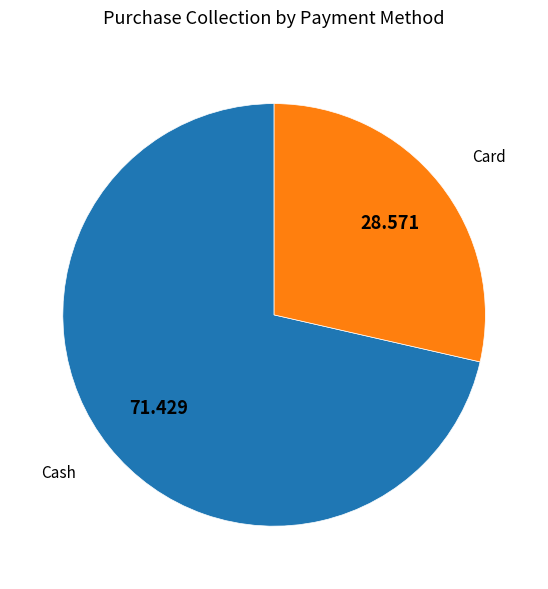

Is there a majority slice in this chart?

Yes